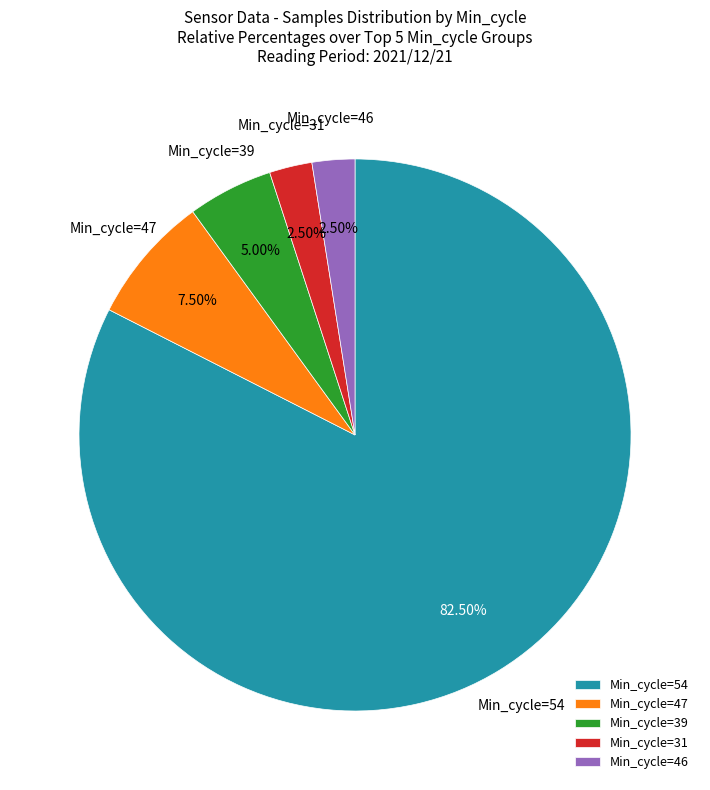

Combined, do Min_cycle=54 and Min_cycle=47 account for over 50%?

Yes